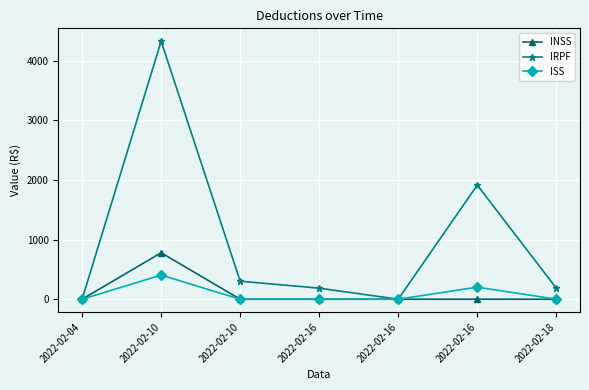

Where is ISS nearest to the value 202?

2022-02-16